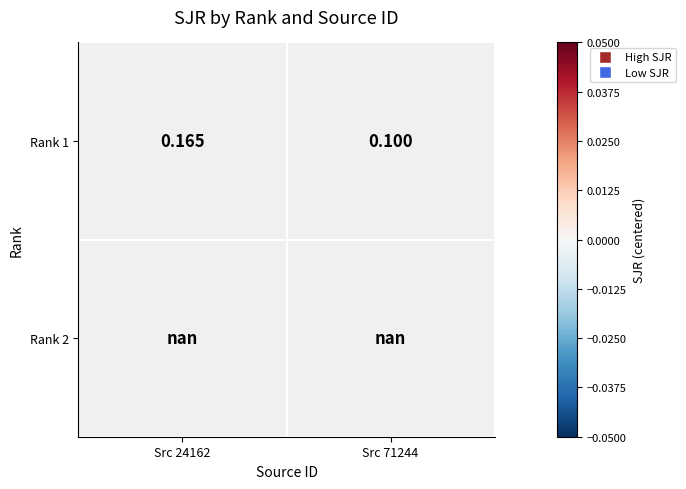

Is the value of Rank 2 at Src 71244 greater than the value of Rank 1 at Src 24162?

No